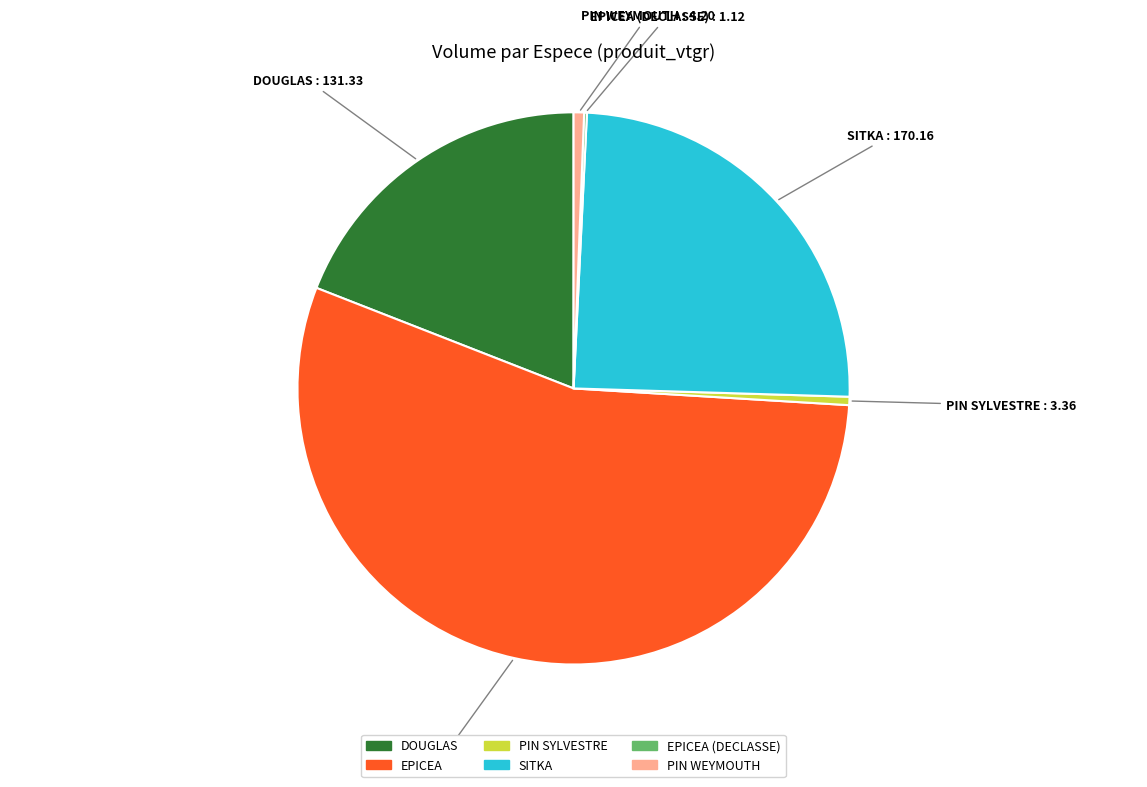

Is there a majority slice in this chart?

Yes